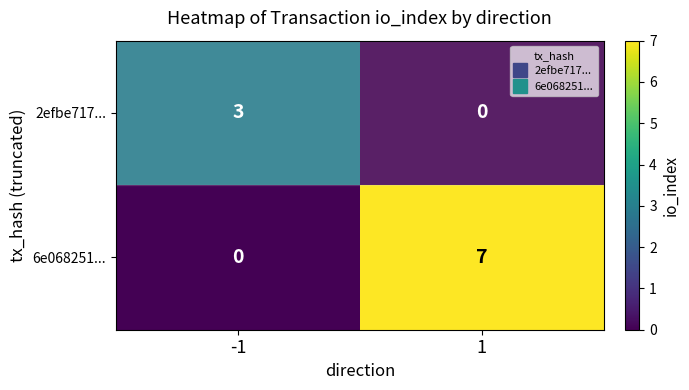

What is the approximate value of 2efbe717... at -1?

3